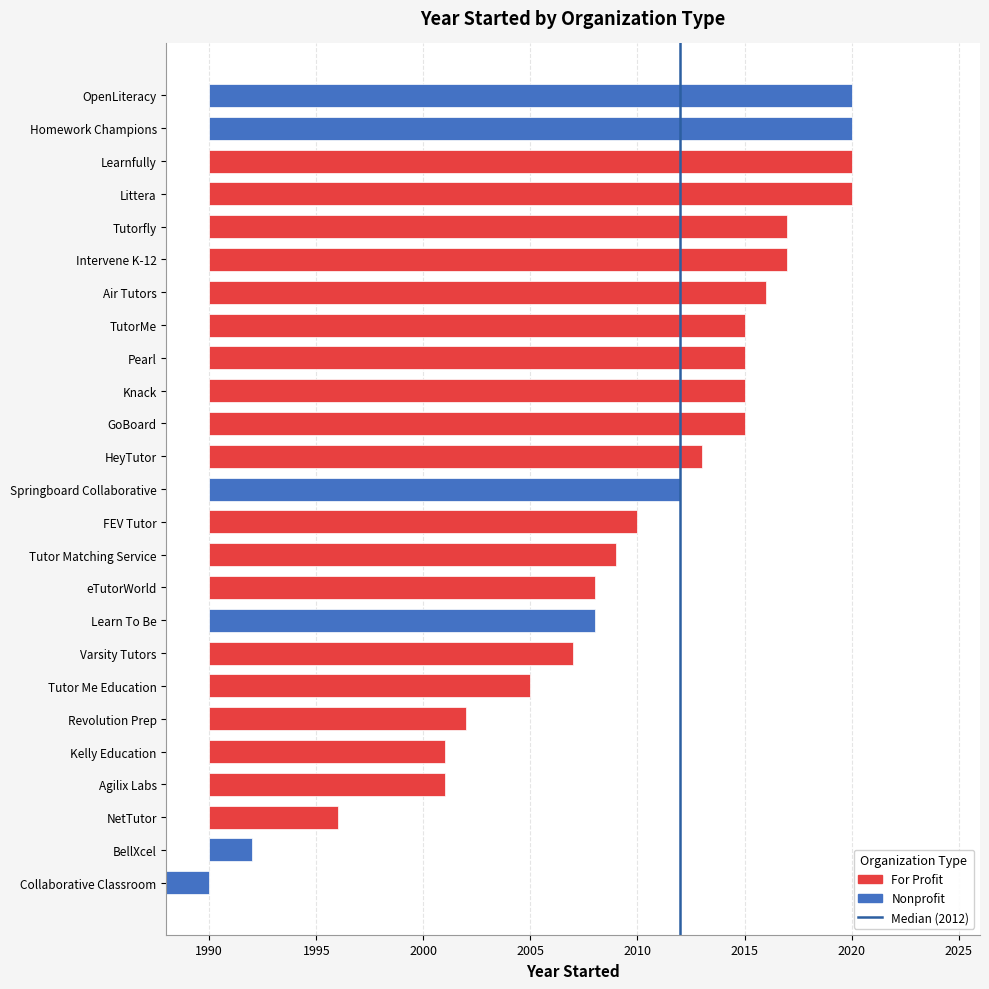

Between 1995 and 1990, which is larger?

1995